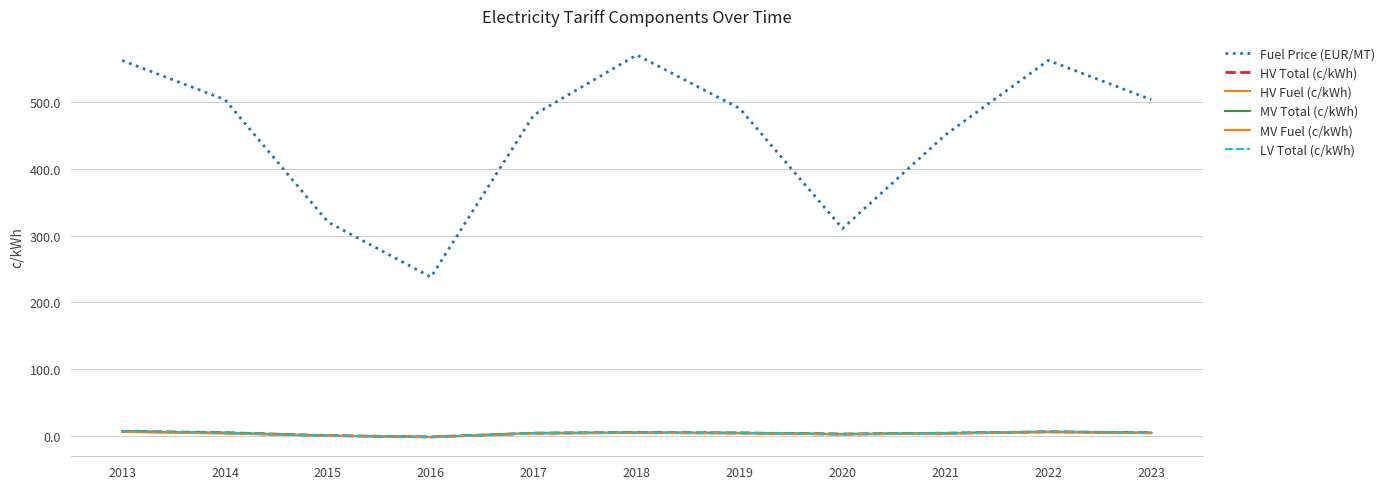

Reading left to right, extract all data points from this chart.

Fuel Price (EUR/MT): 562.1	503.3	320.2	237.8	480.5	570.2	490.3	310.5	450.8	562.1	503.3
HV Total (c/kWh): 7.0	4.8	0.5	-1.5	4.2	5.1	4.5	2.8	4.1	6.2	4.8
HV Fuel (c/kWh): 6.1	3.8	0.3	-1.8	3.8	4.6	4.0	2.3	3.7	5.7	4.2
MV Total (c/kWh): 7.0	4.8	0.5	-1.5	4.3	5.2	4.6	2.9	4.2	6.3	4.9
MV Fuel (c/kWh): 6.1	3.8	0.3	-1.9	3.9	4.7	4.1	2.4	3.8	5.8	4.3
LV Total (c/kWh): 7.0	4.8	0.5	-1.6	4.4	5.3	4.7	3.0	4.3	6.4	5.0